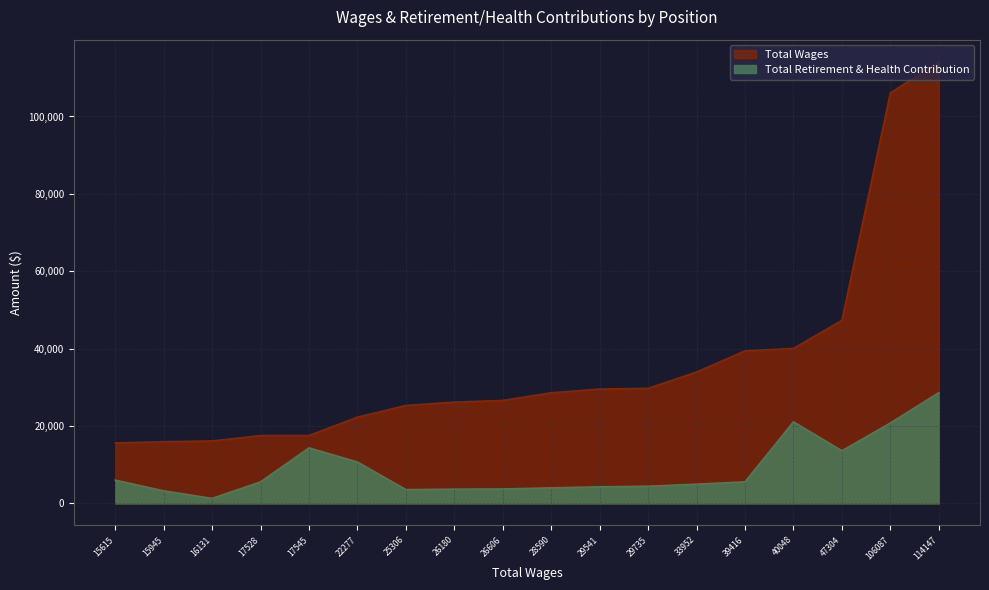

The value of Total Retirement & Health Contribution at Cafe Assistant II is 523. True or false?

False